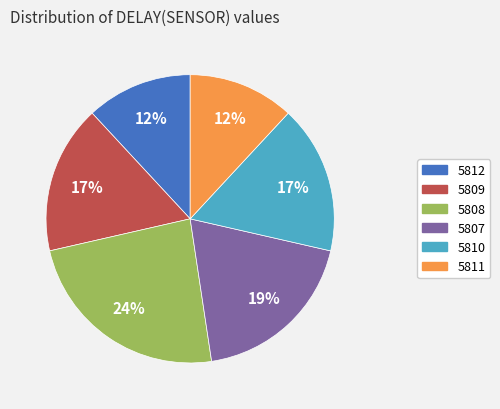

The 5808 slice represents 24% of the pie. True or false?

True